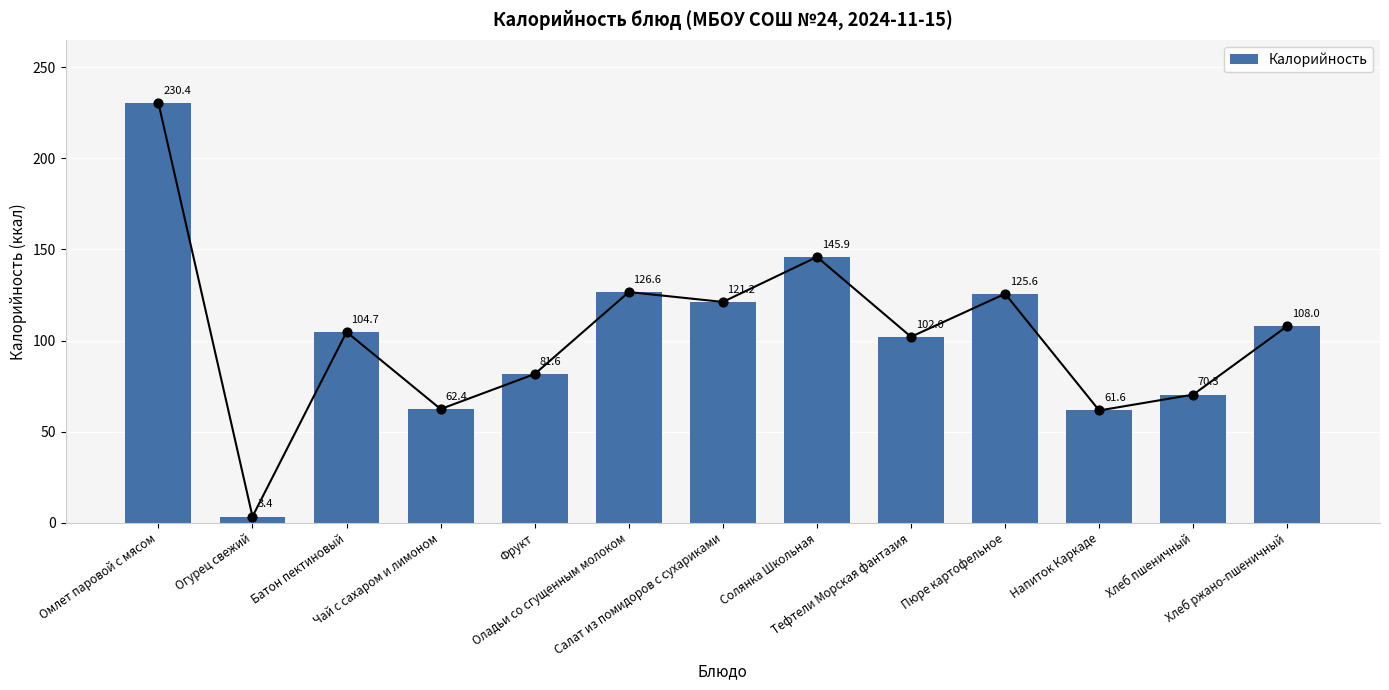

Between Салат из помидоров с сухариками and Омлет паровой с мясом, which is larger?

Омлет паровой с мясом